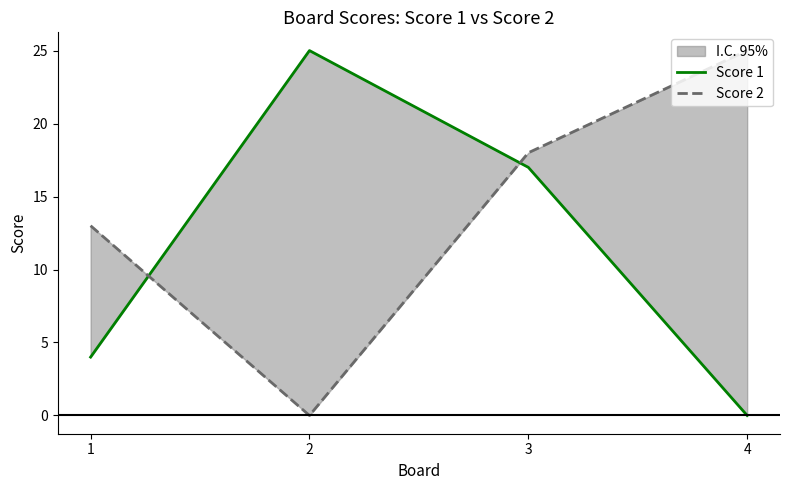

Where does the Score 1 series first go above 17?

2